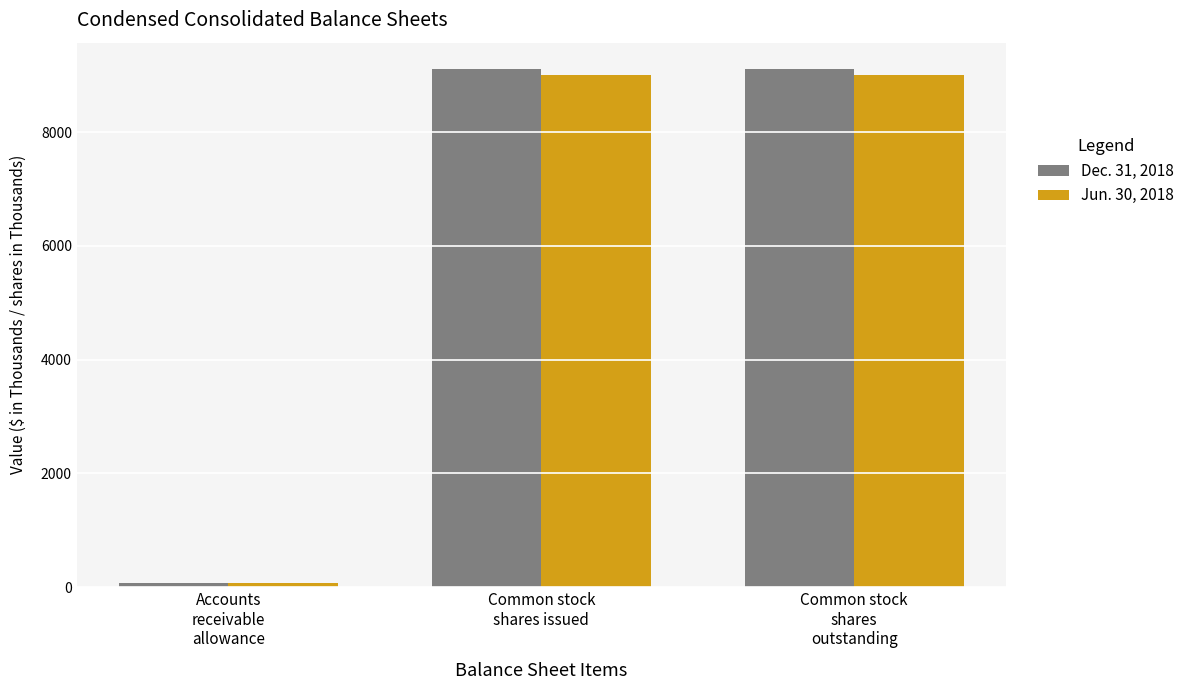

Which series has the widest spread of values?

Dec. 31, 2018